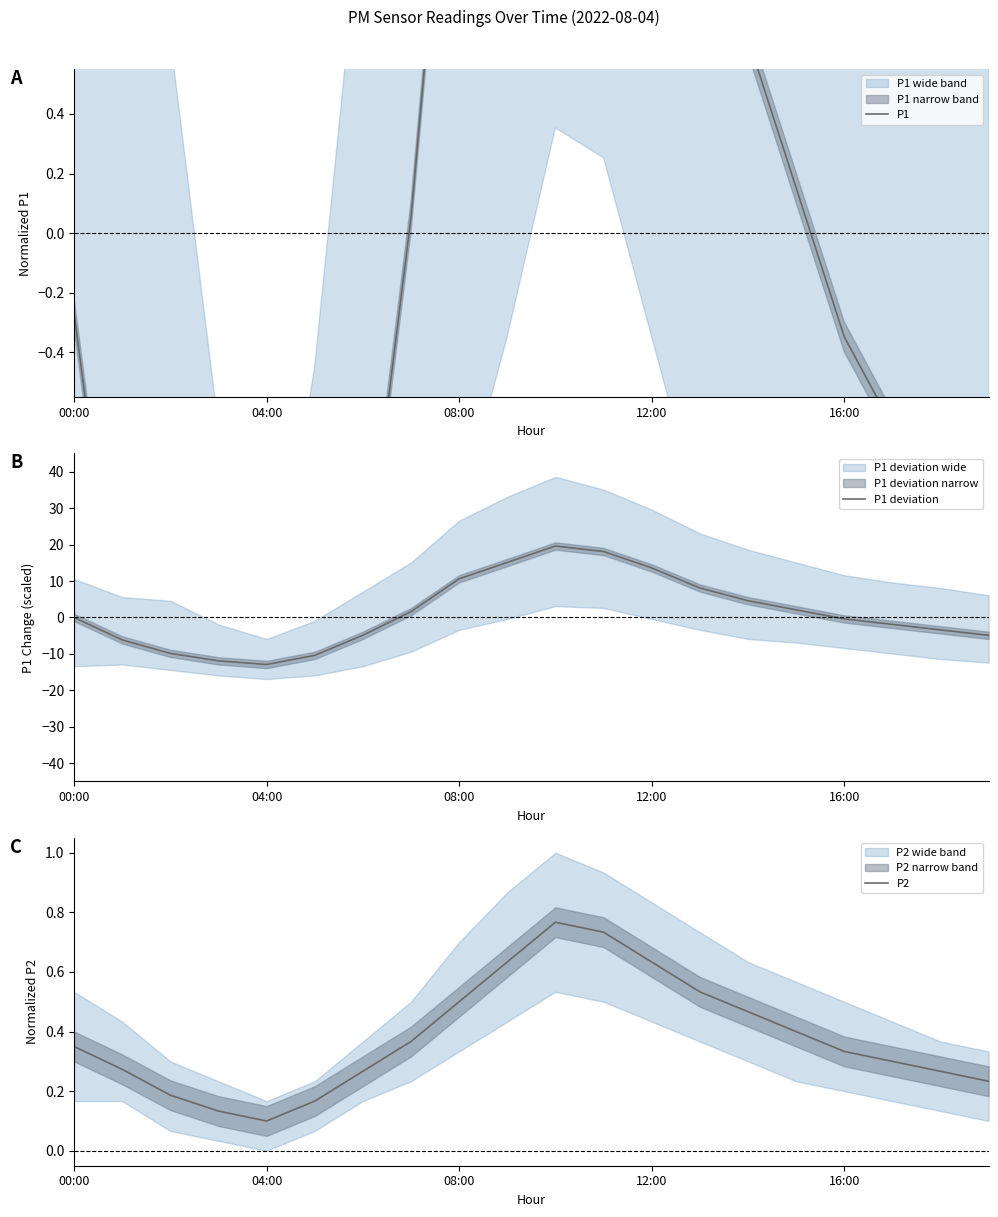

What are all the series names shown in the legend?

P1, P1 deviation, P2